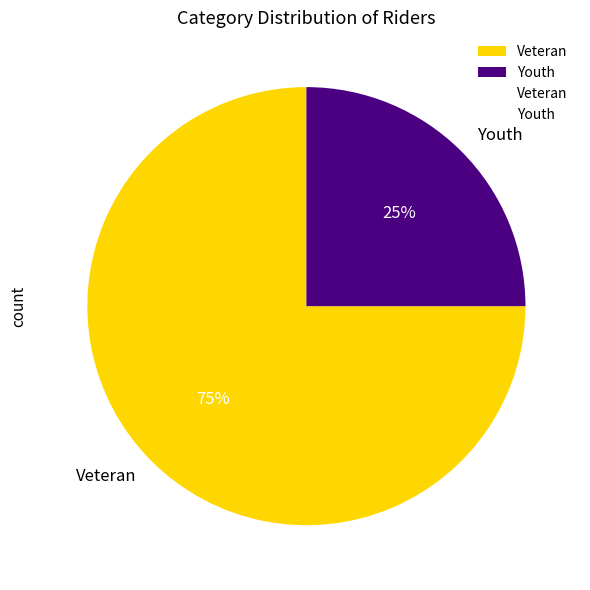

The Youth slice represents 35% of the pie. True or false?

False